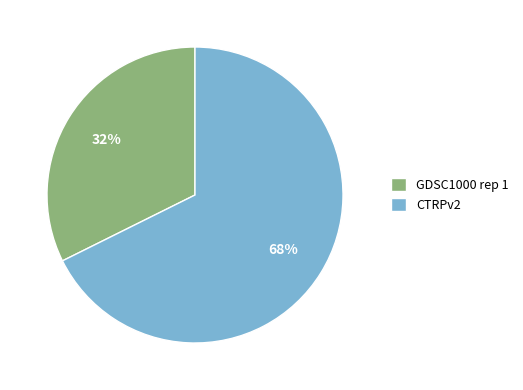

The CTRPv2 slice represents 76% of the pie. True or false?

False